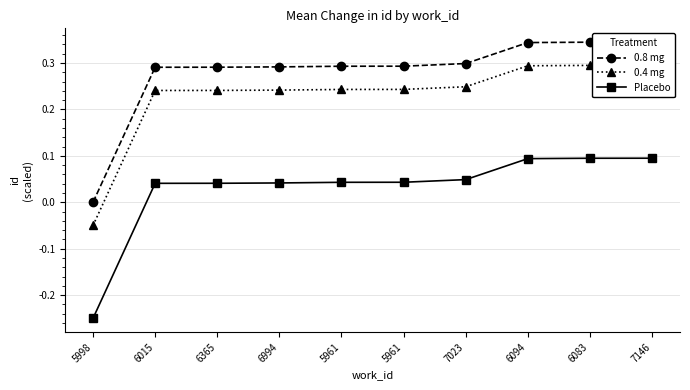

How many lines are shown in the chart?

3